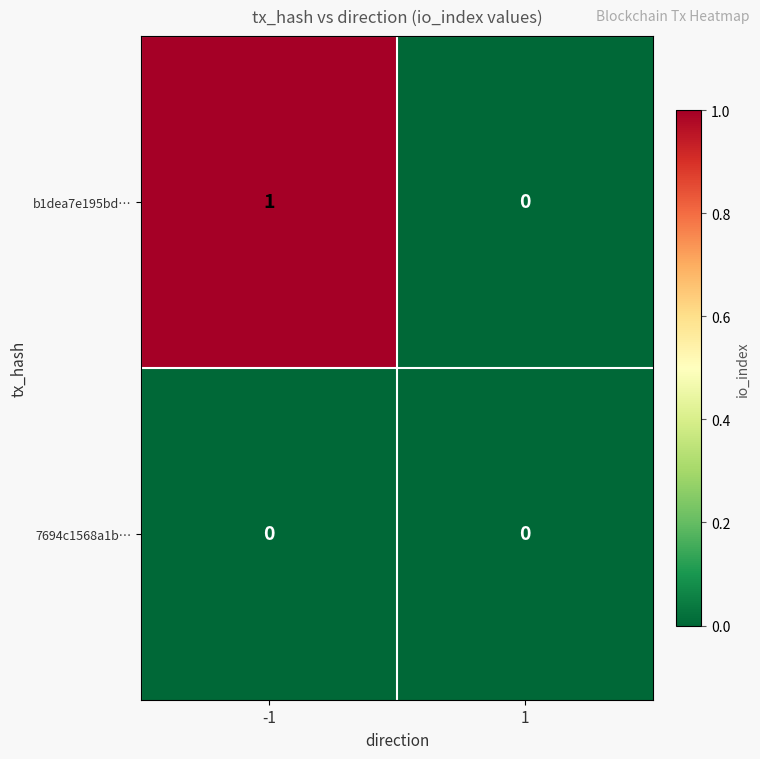

Which series has the widest spread of values?

b1dea7e195bd…